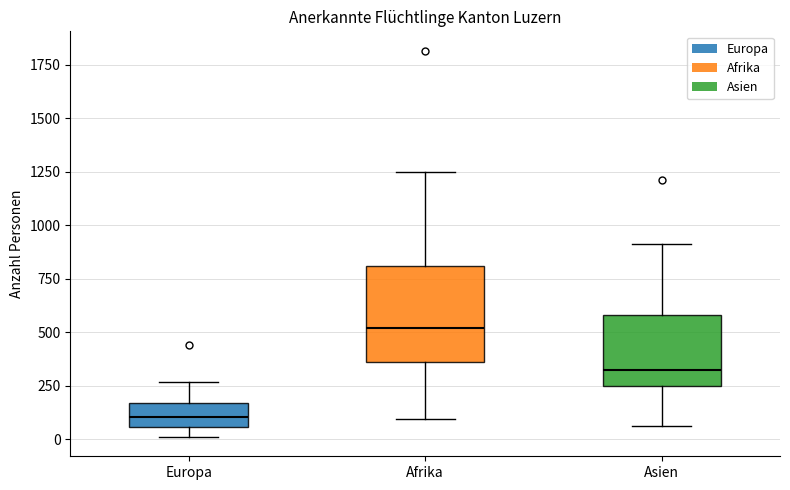

Where does the upper whisker of the box for Asien end on the y-axis? The values are not printed on the chart, so give them approximately, as read against the axis.

900